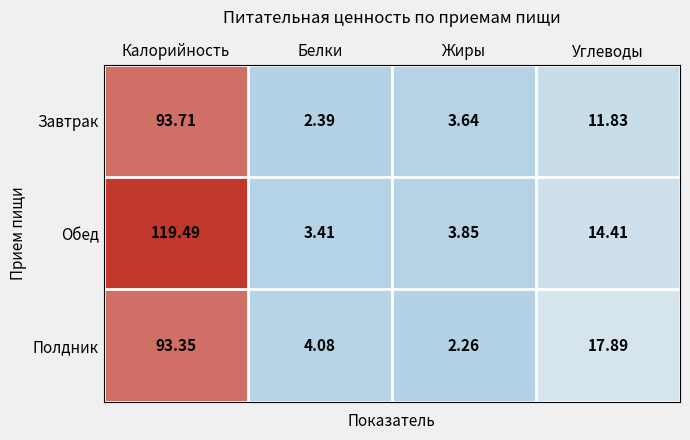

Where does the Завтрак series first go above 11?

Калорийность